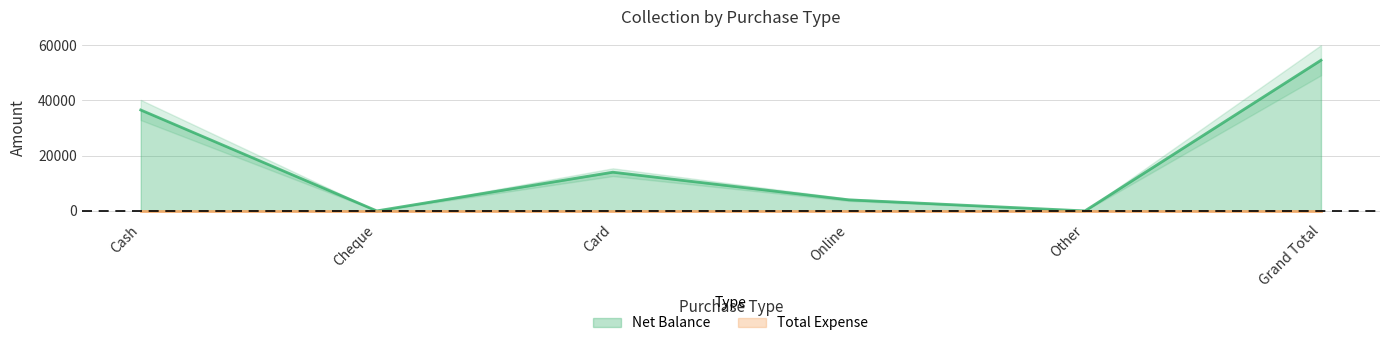

Which label corresponds to the largest value in the chart?

Grand Total